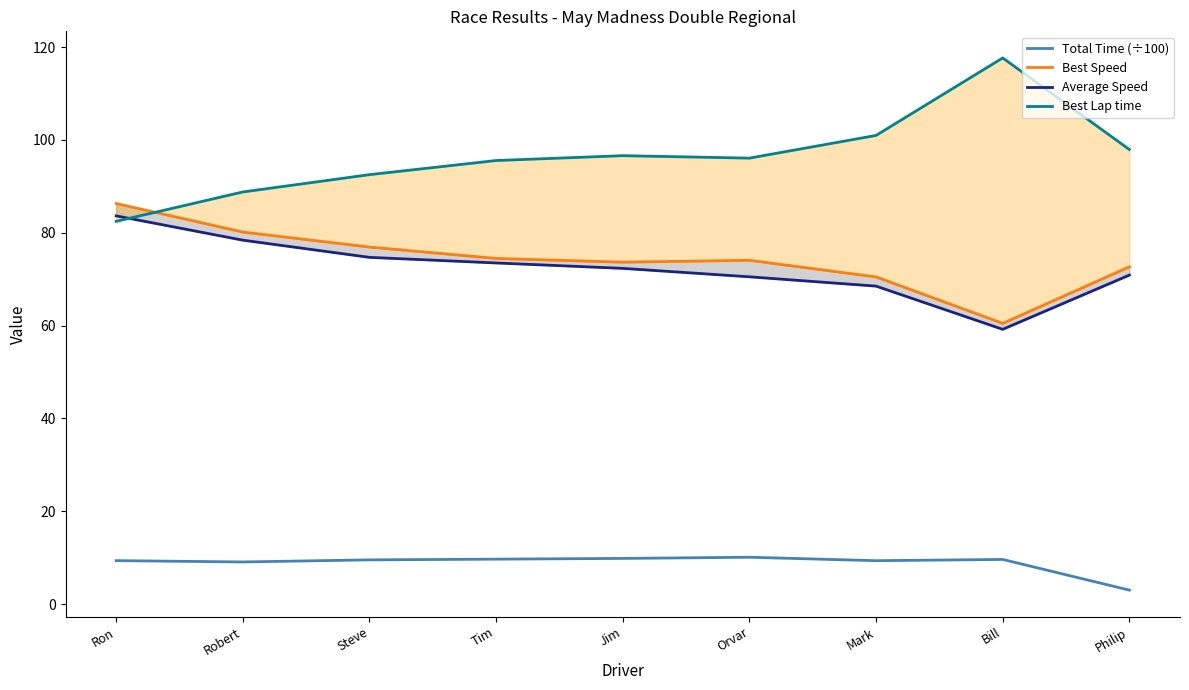

How many data points in Total Time (÷100) are less than 9?

1